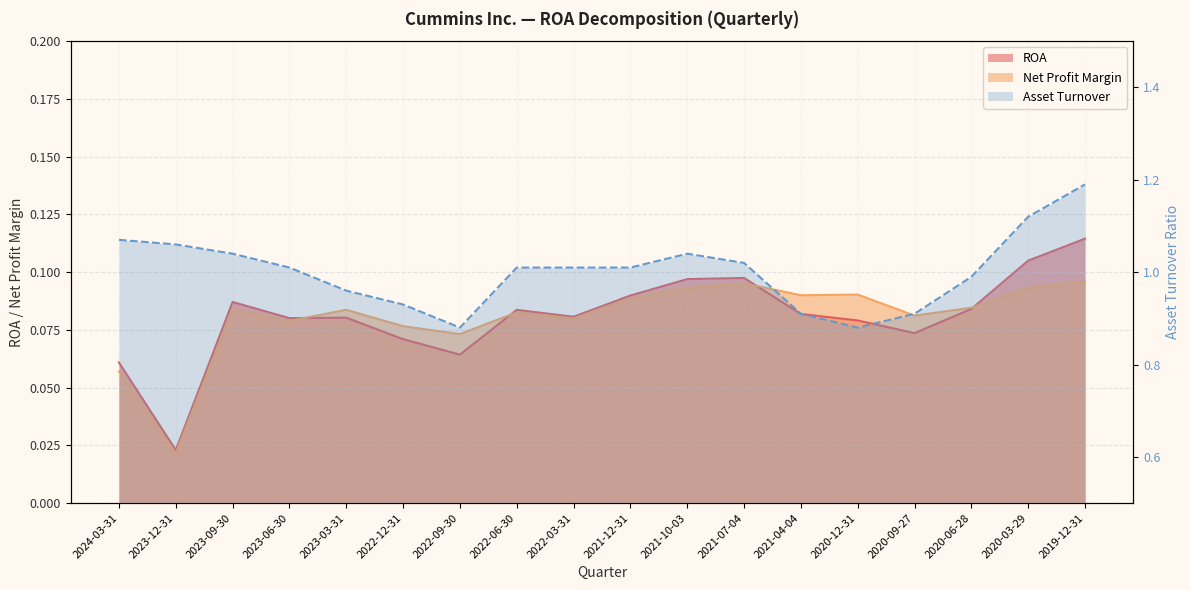

What is the sum of all values?

18.0